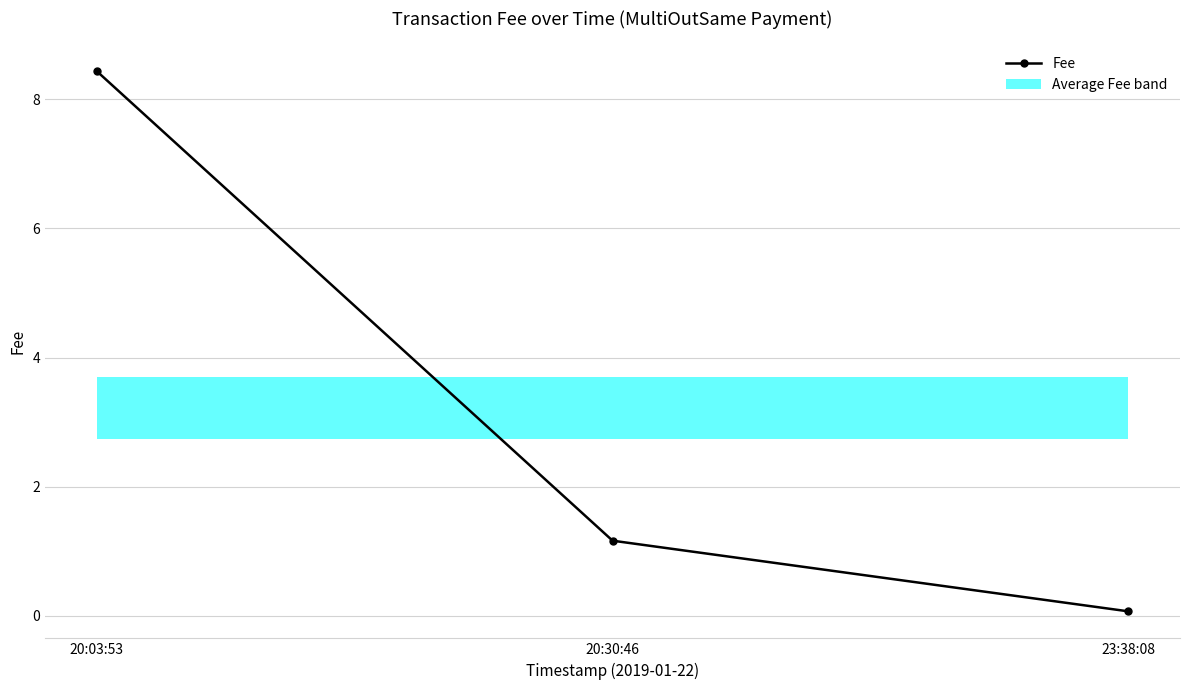

What value does the data have at 23:38:08?

0.1